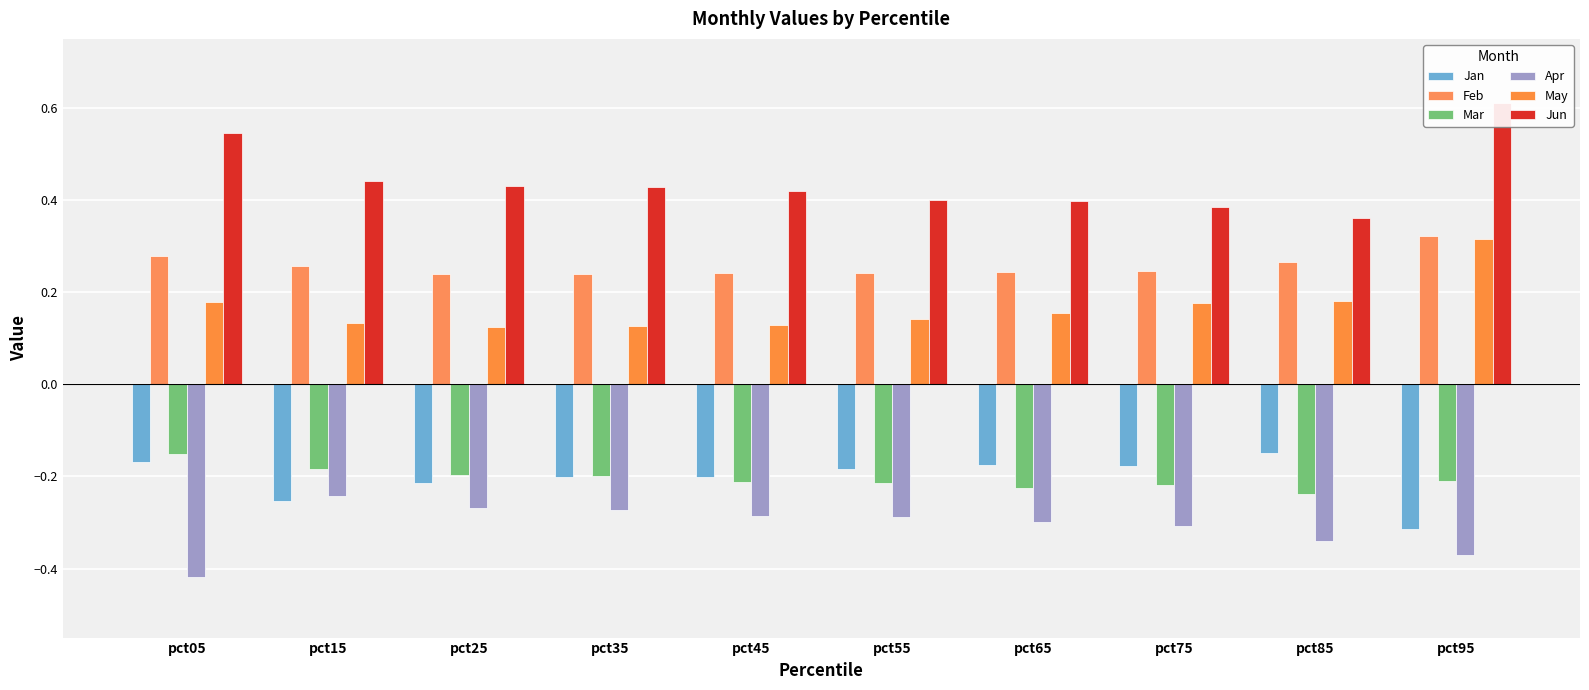

What is the maximum value for Mar?

-0.2